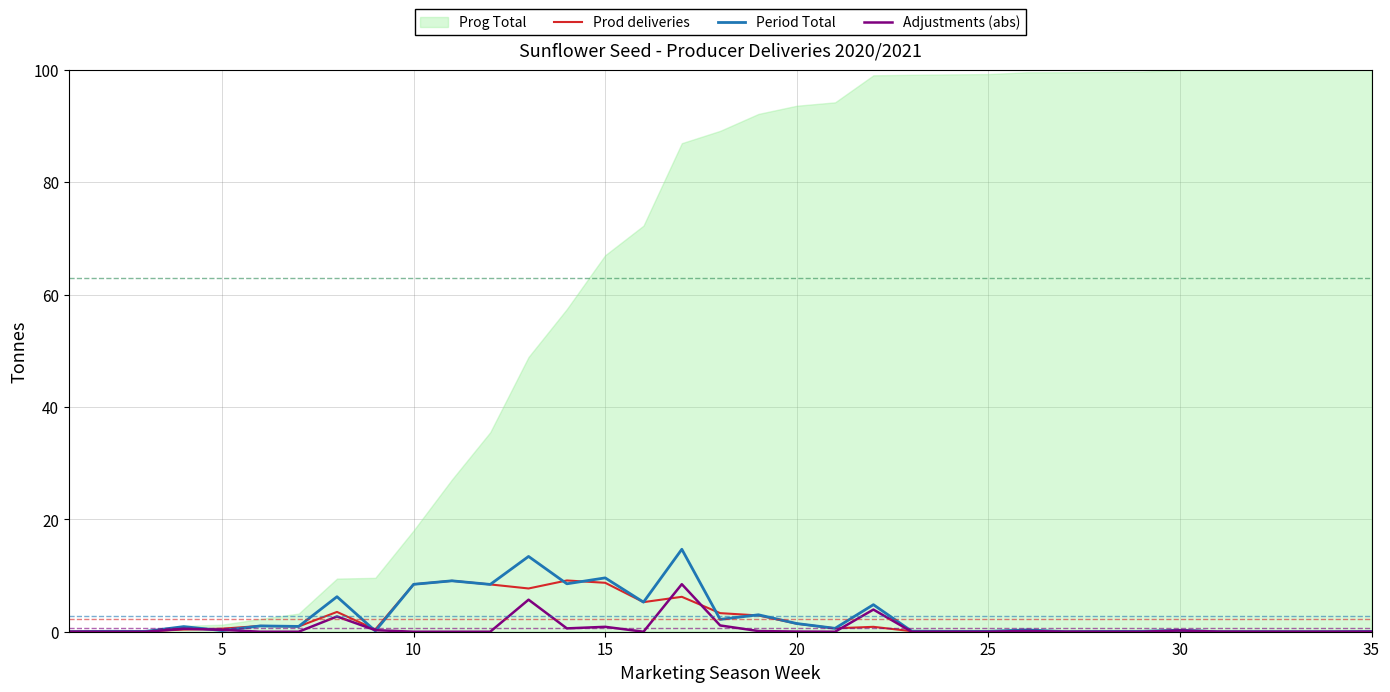

Is it true that Adjustments (abs) equals 0.0 at 10?

True